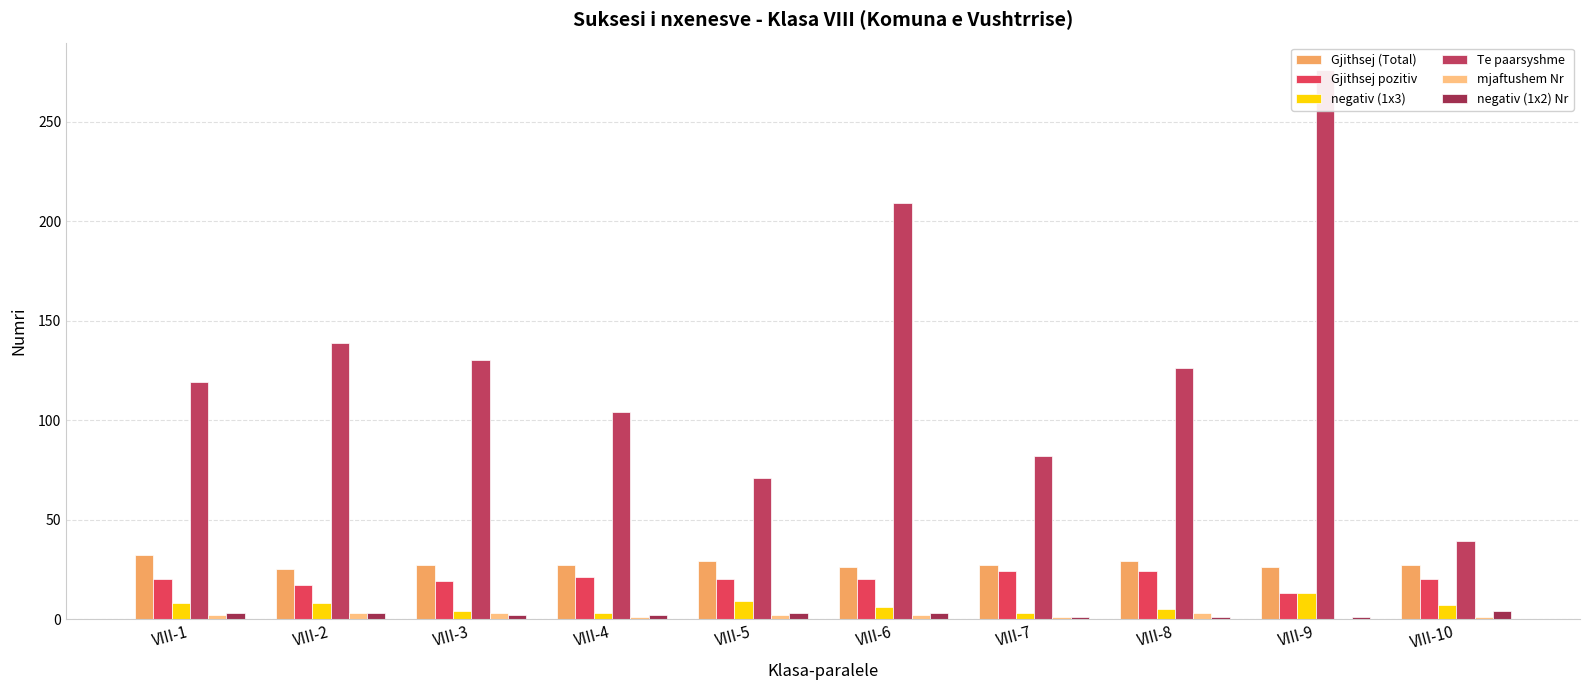

Which series has the largest total across all categories?

Te paarsyshme